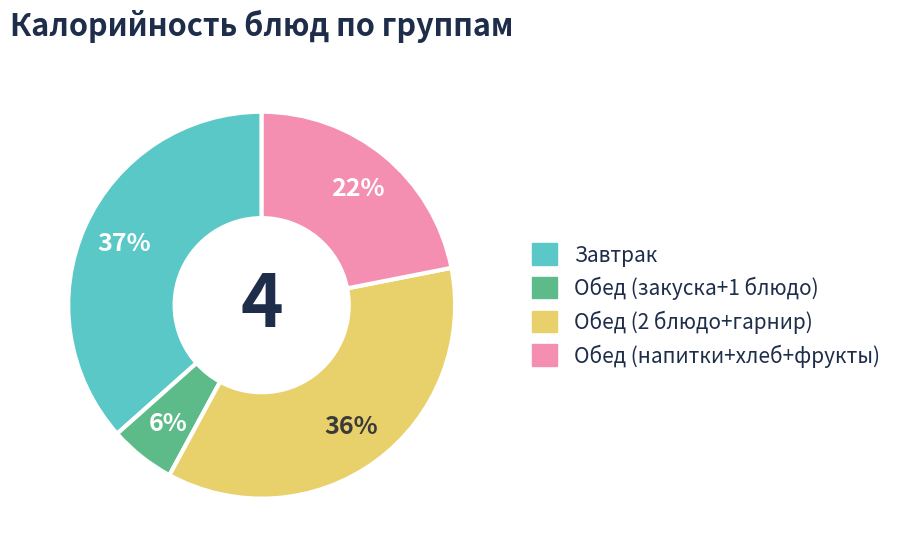

To the nearest percent, what is the difference between the largest and smallest slice percentages?

31%